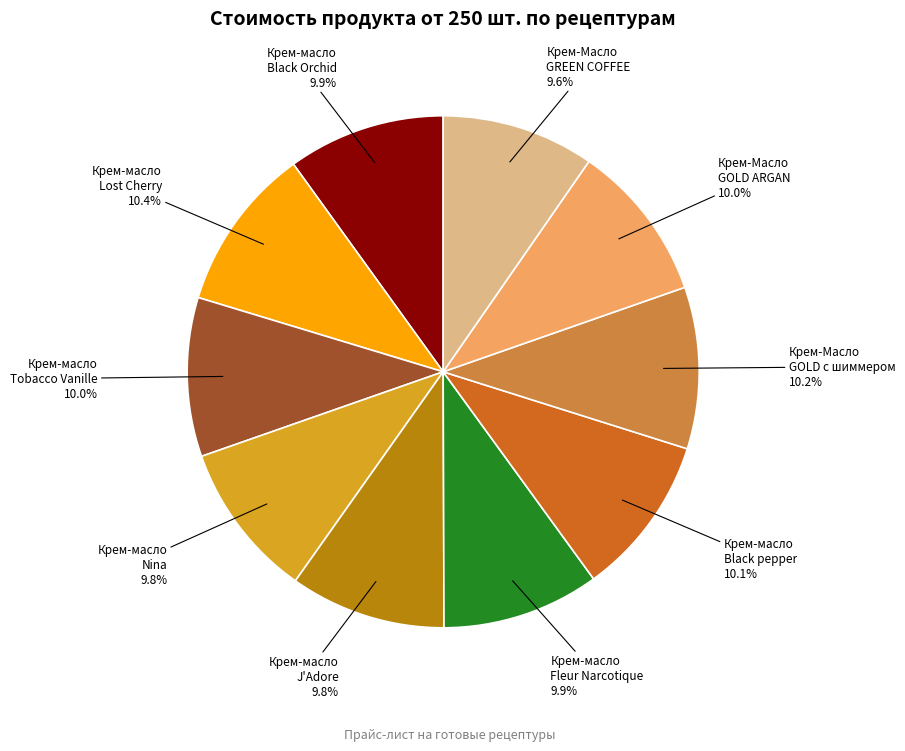

Is there a majority slice in this chart?

No